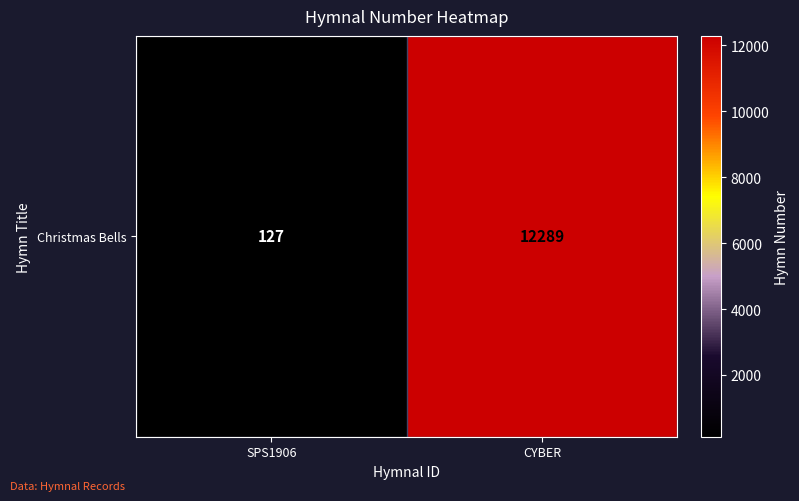

What is the sum of the values at SPS1906 and CYBER?

12416